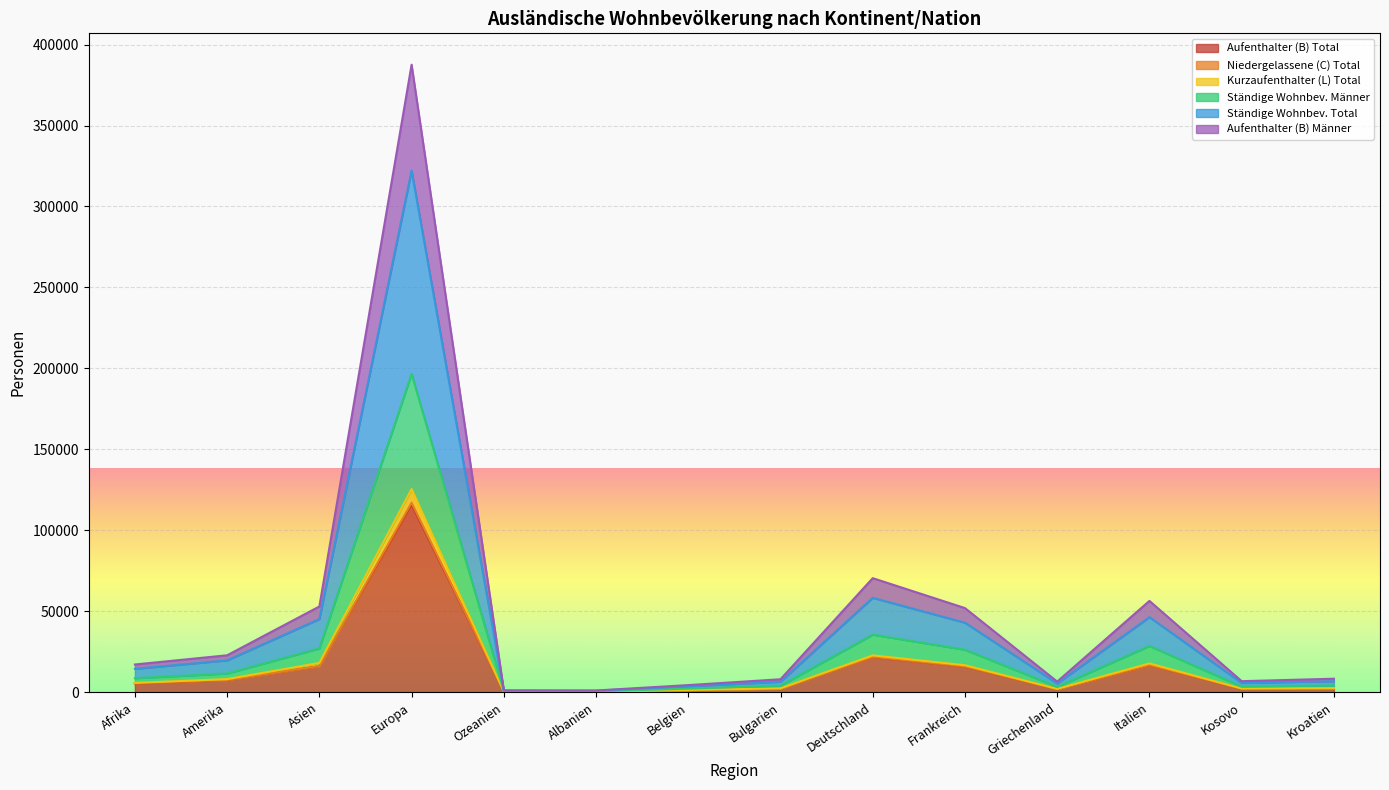

True or false: Ständige Wohnbev. Männer and Kurzaufenthalter (L) Total cross at least once.

False